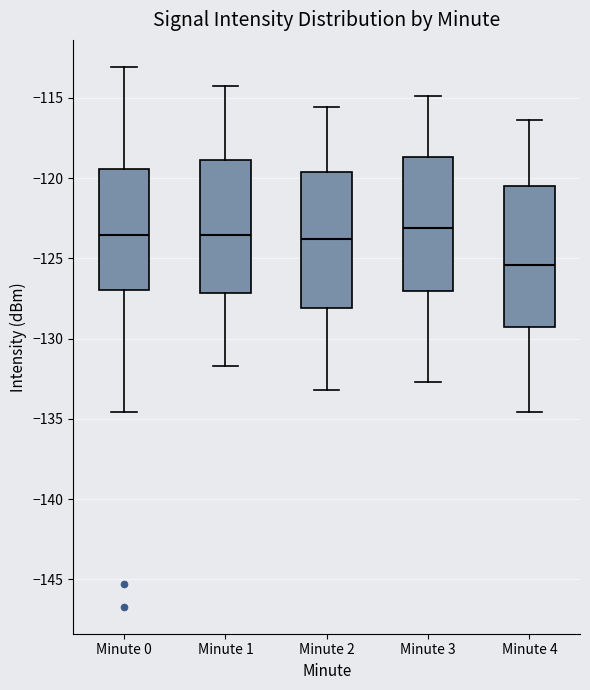

Where does the lower whisker of the box for Minute 2 end on the y-axis? The values are not printed on the chart, so give them approximately, as read against the axis.

-133.0